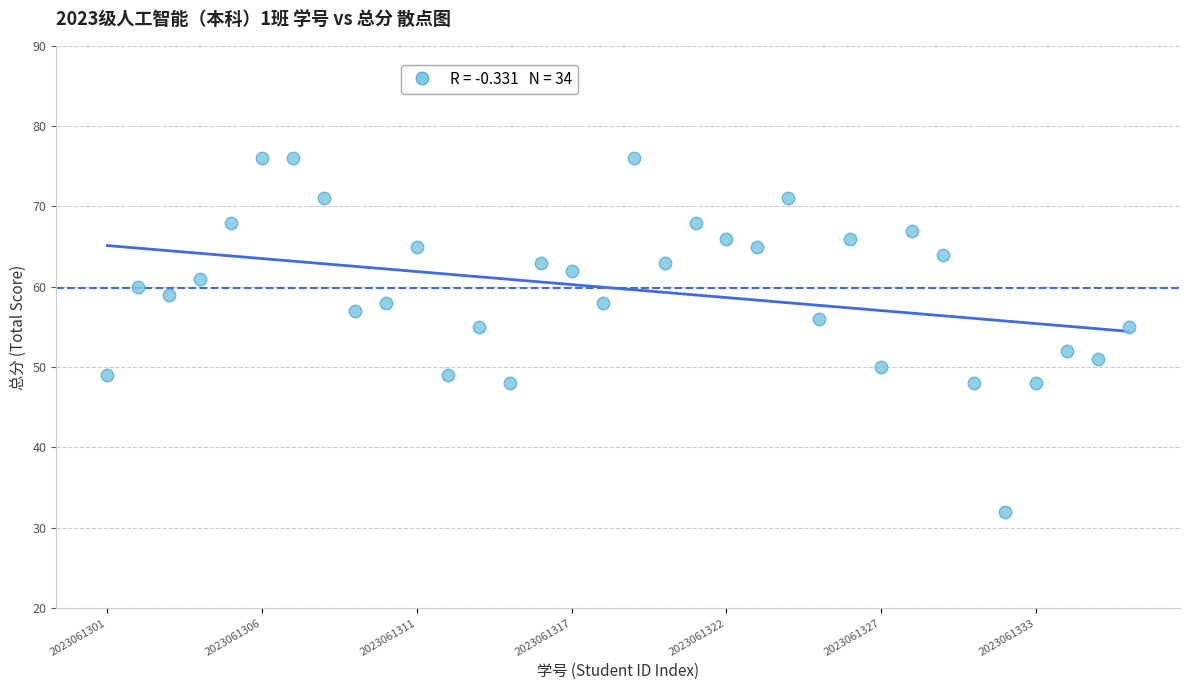

What is the range of Y values (max minus min)?

44